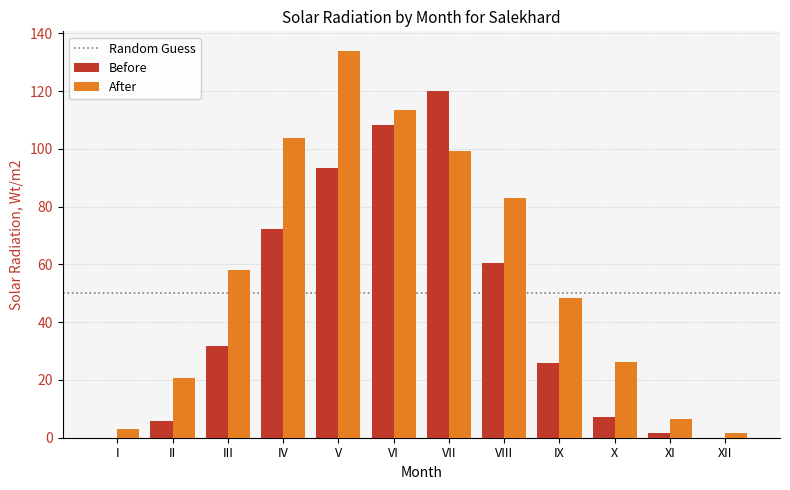

What is the spread (max minus min) of values at XI?

5.0